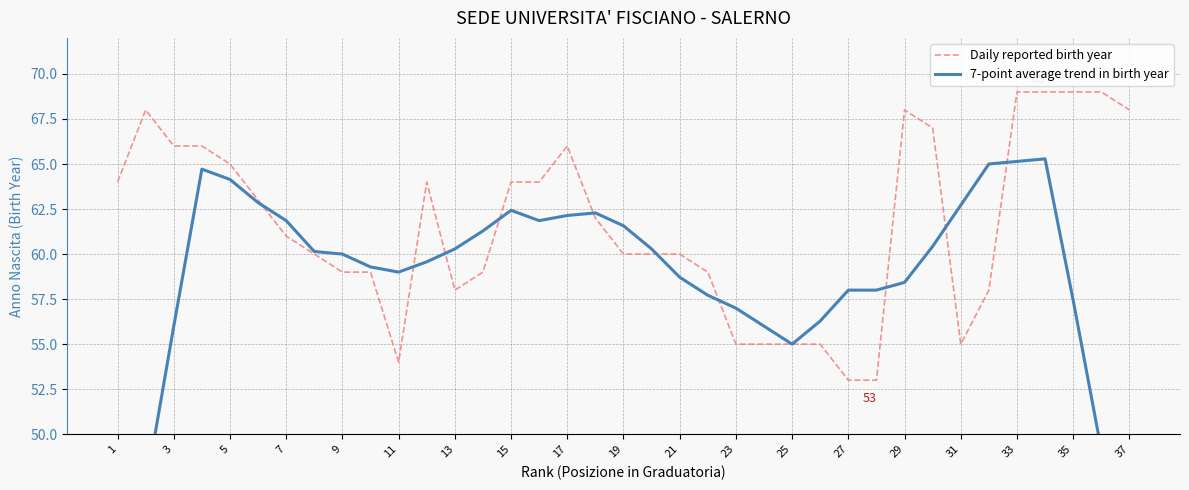

The value of Daily reported birth year at 19 is 60. True or false?

True